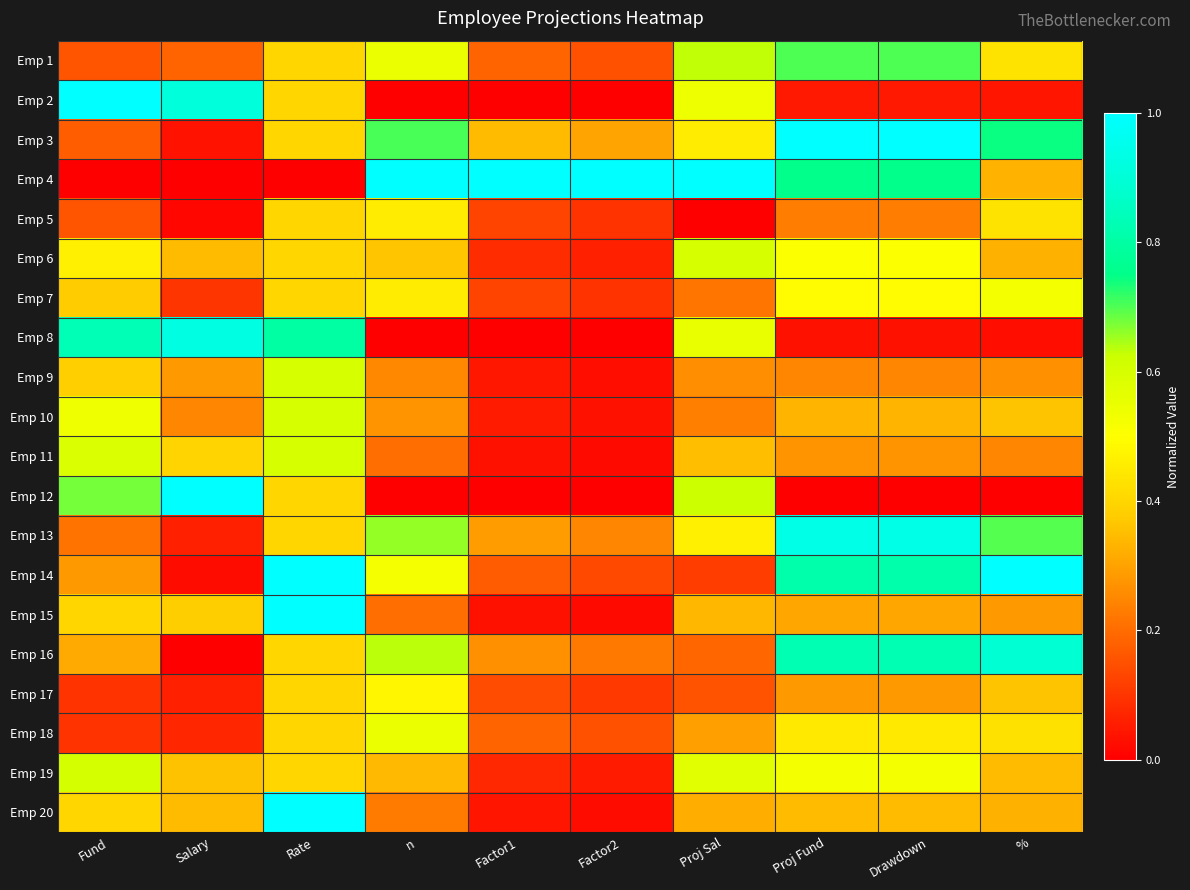

Between Proj Sal and Drawdown, which is larger?

Drawdown